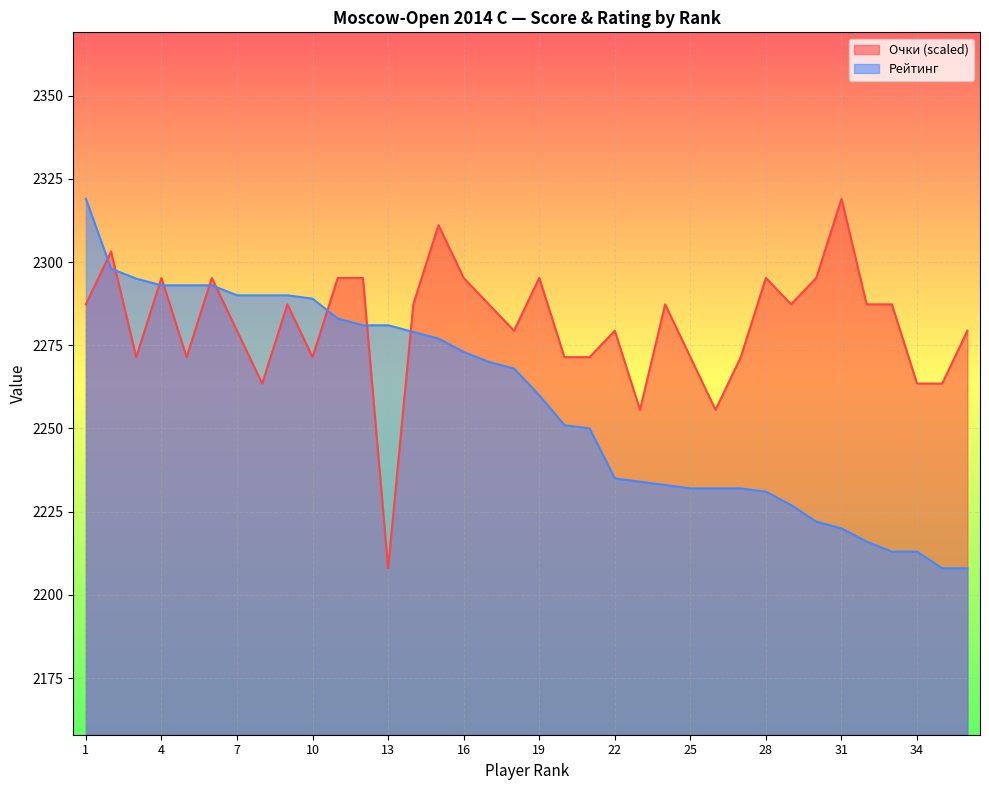

Between 2 and 35, which series saw the biggest shift?

Рейтинг